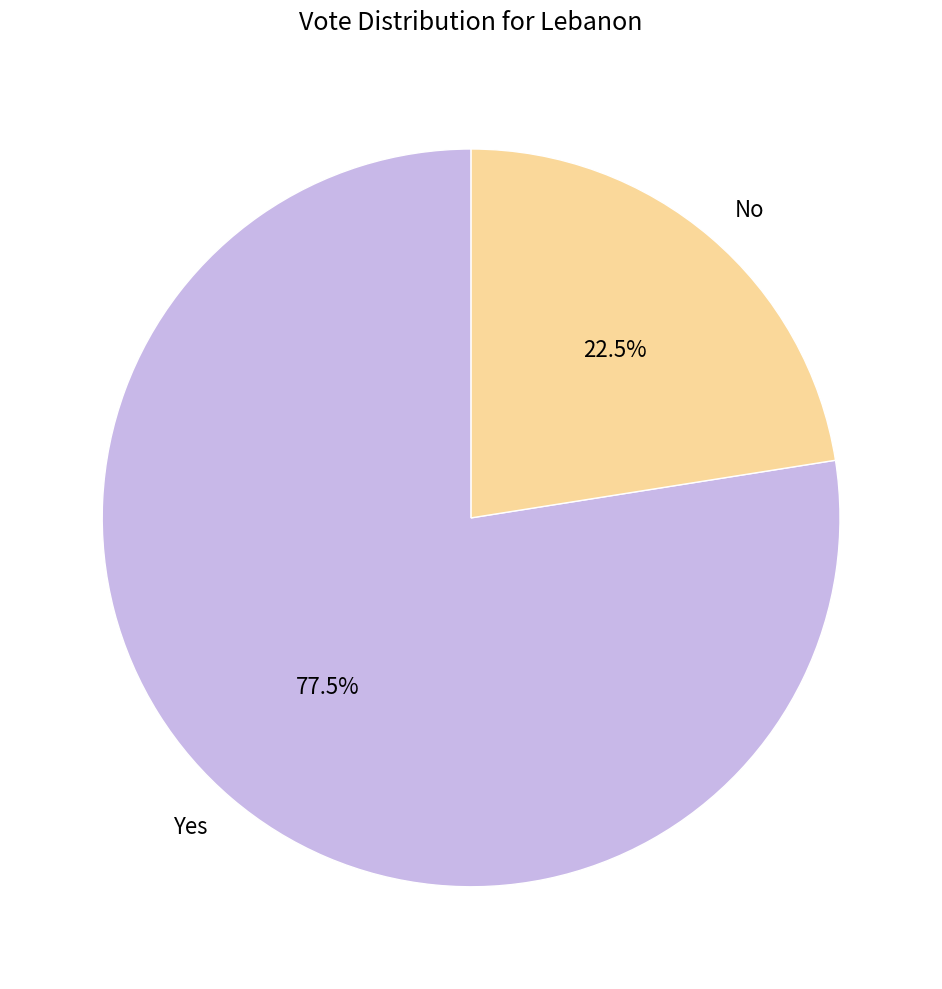

Which slice is the largest?

Yes